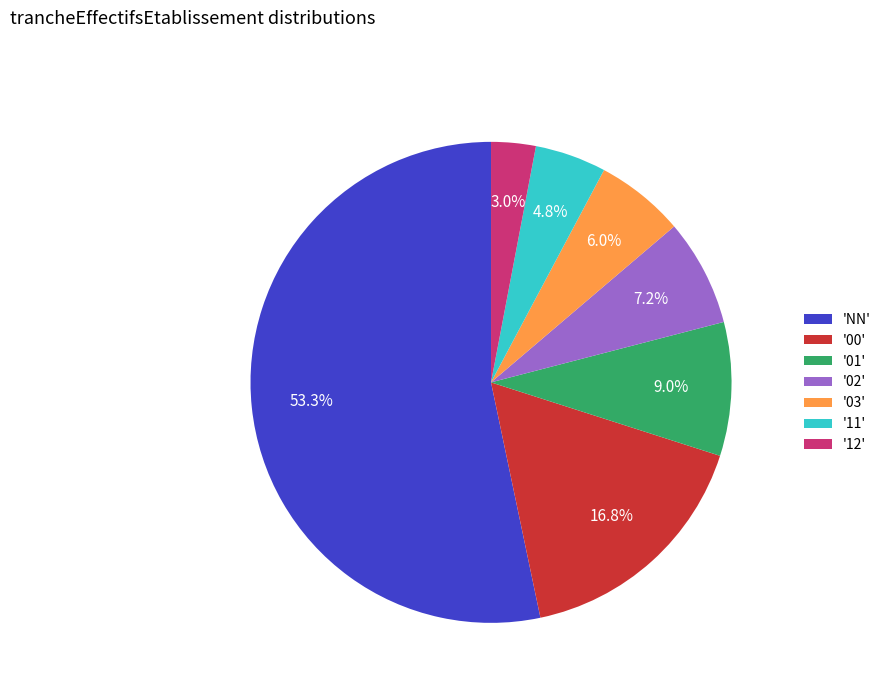

Rank the categories by value from highest to lowest.

'NN', '00', '01', '02', '03', '11', '12'